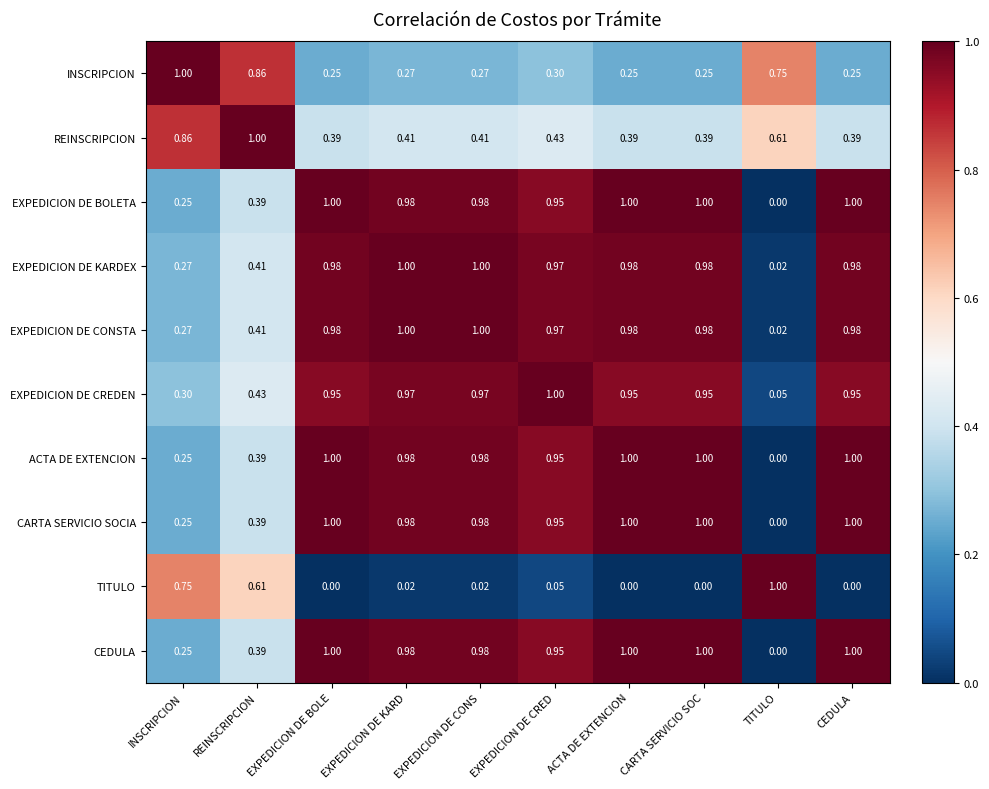

At which label is EXPEDICION DE CONSTA closest to 0?

TITULO